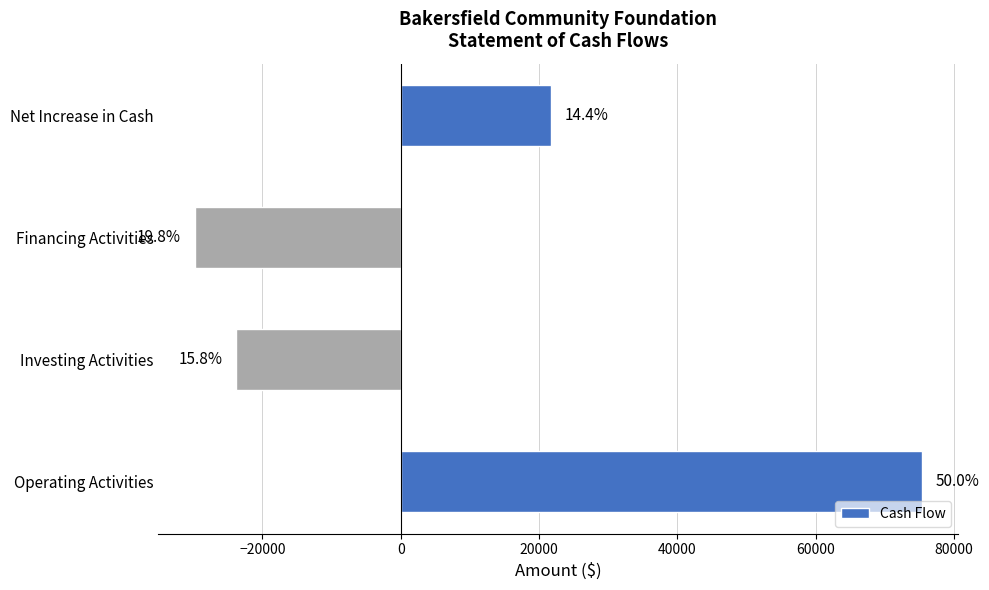

Does the chart contain any negative values?

Yes